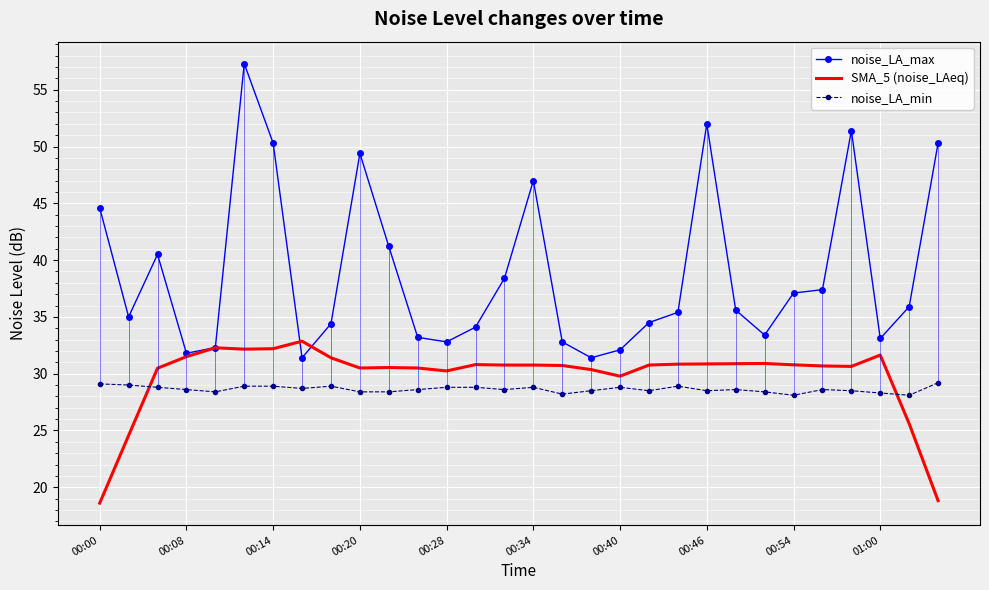

Which series has the largest range (max minus min)?

noise_LA_max